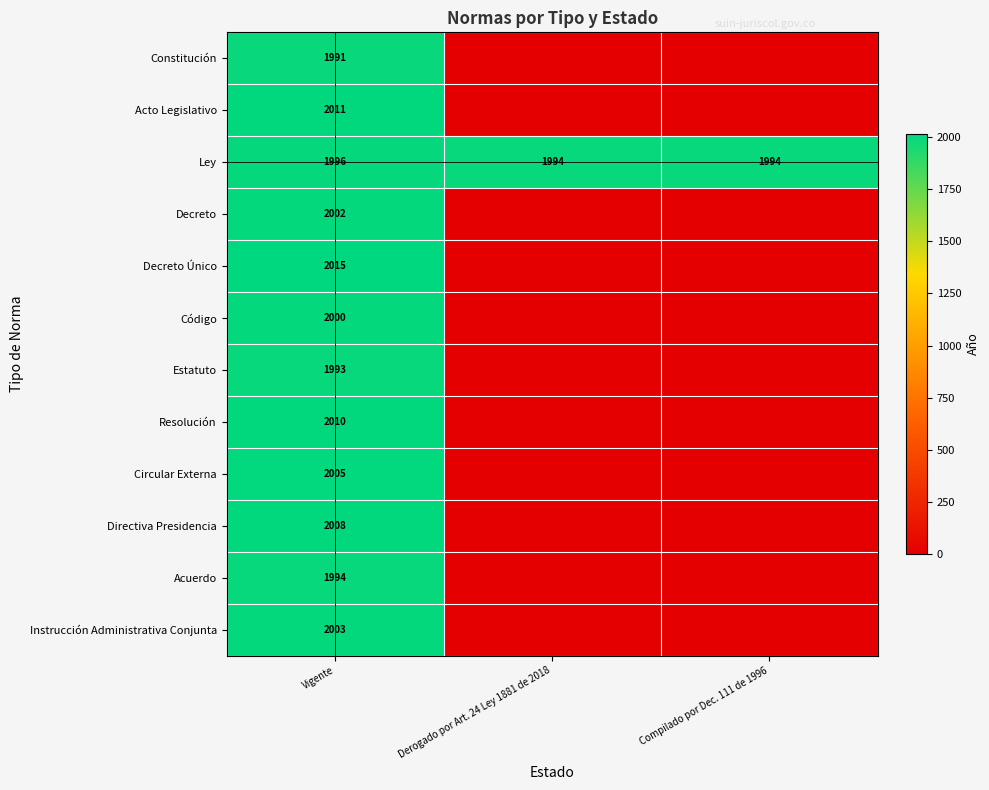

At which category is the sum across all series the highest?

Vigente